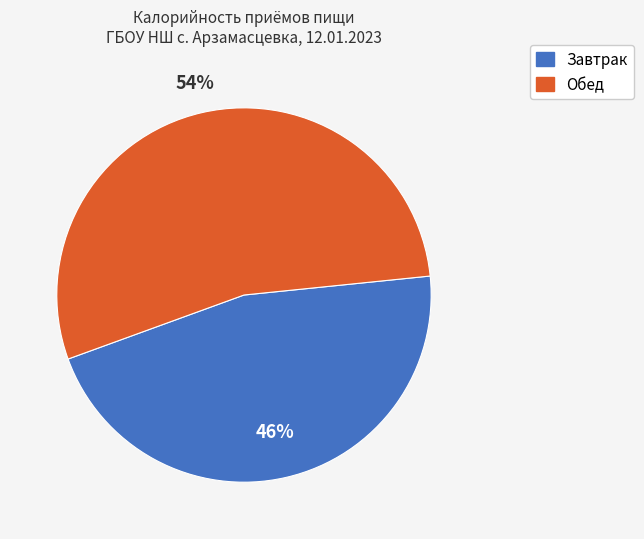

To the nearest percent, what is the average slice percentage?

50%